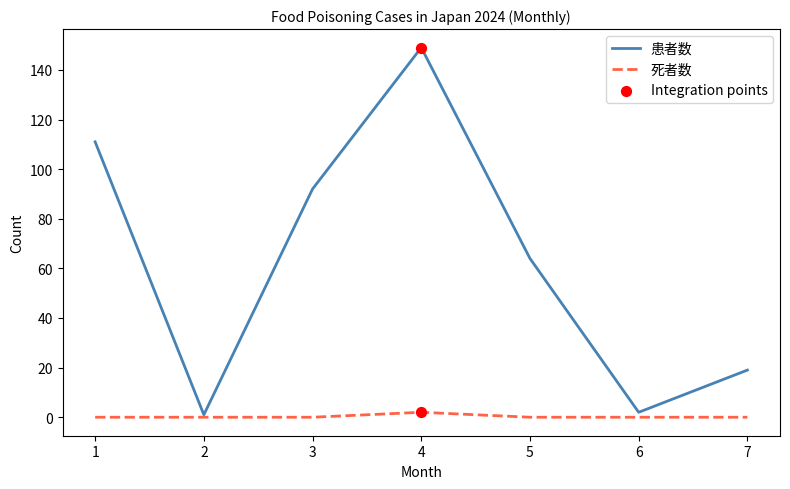

Which series has the largest total across all categories?

患者数